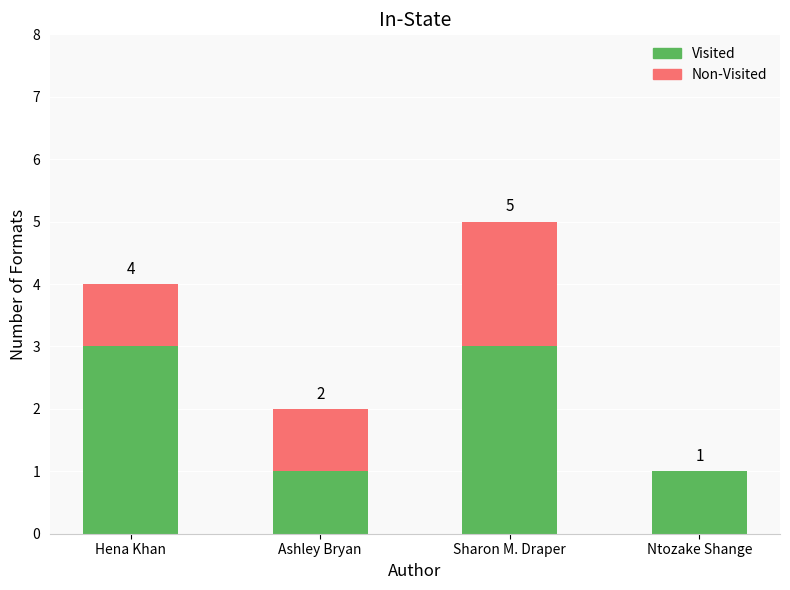

At which category is the sum across all series the highest?

Sharon M. Draper